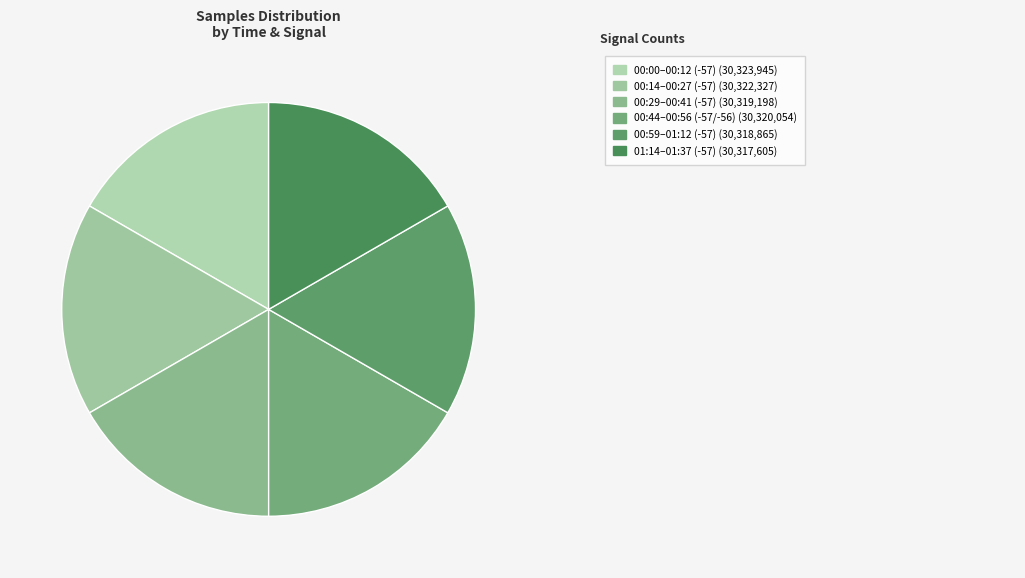

How many segments does this pie chart have?

6